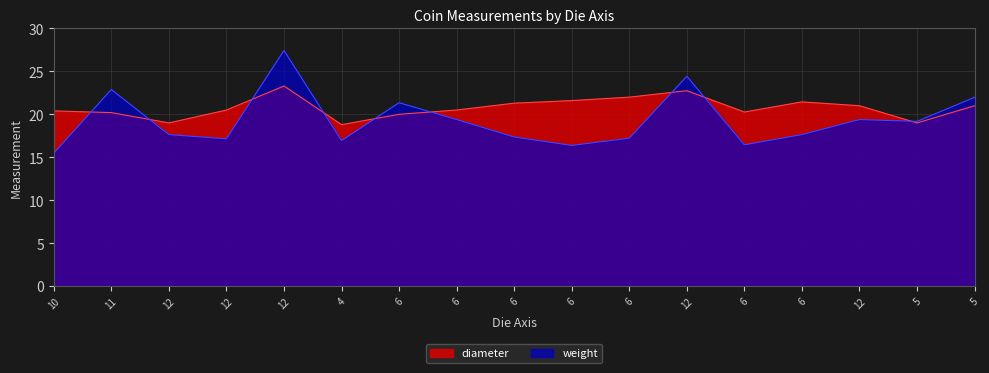

List the labels in order of diameter value, smallest first.

4, 12, 5, 6, 11, 6, 10, 12, 6, 12, 5, 6, 6, 6, 6, 12, 12